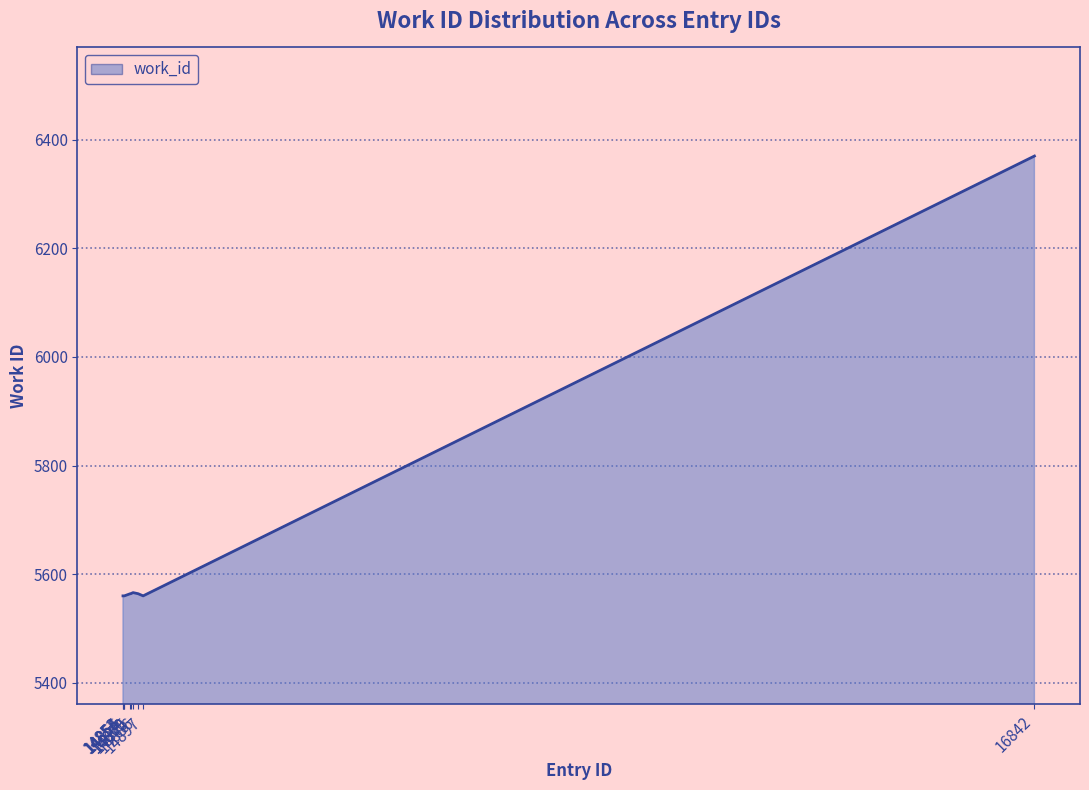

What is the minimum value shown in the chart?

5560